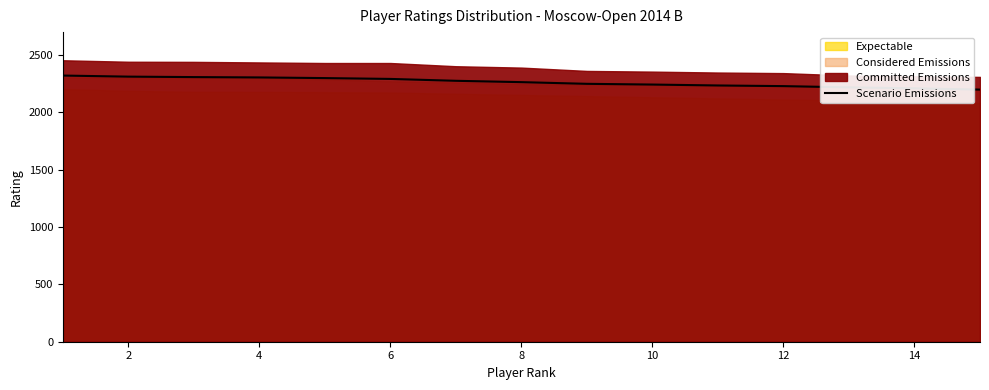

The value of Scenario Emissions at 4 is 1079.7. True or false?

False